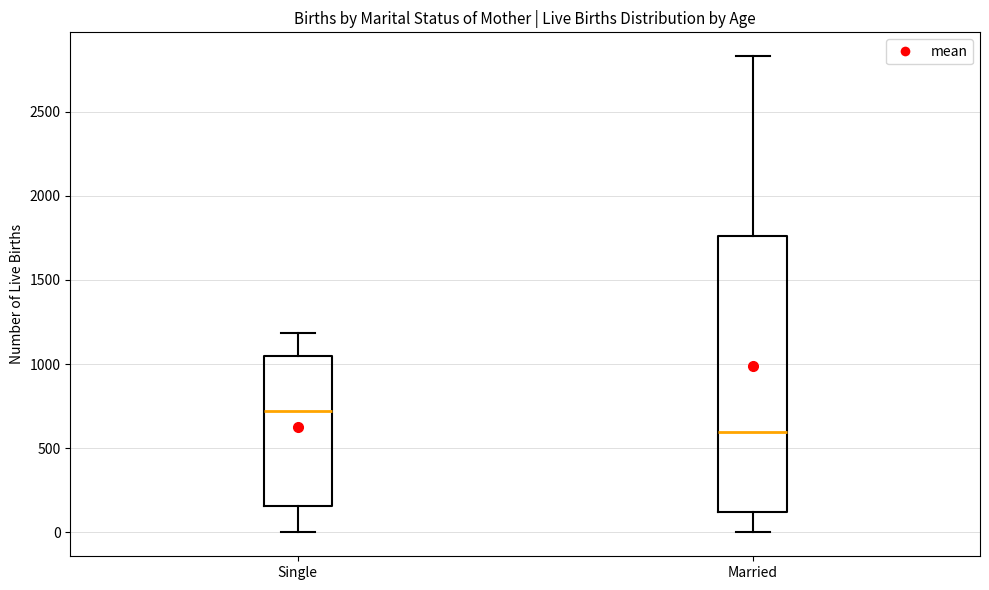

Where does the lower whisker of the box for Married end on the y-axis? The values are not printed on the chart, so give them approximately, as read against the axis.

0